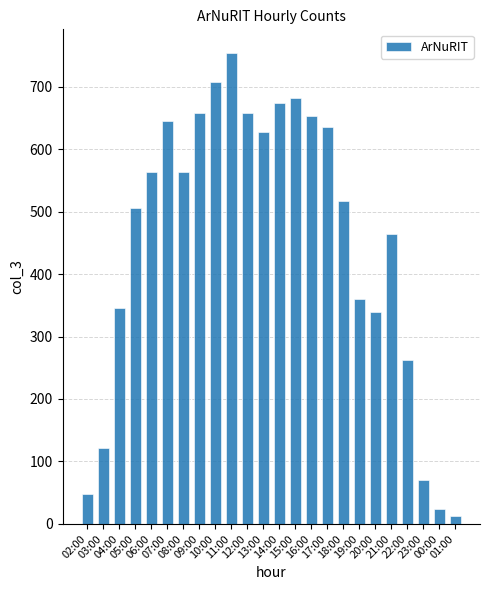

How many data points are less than 563?

12